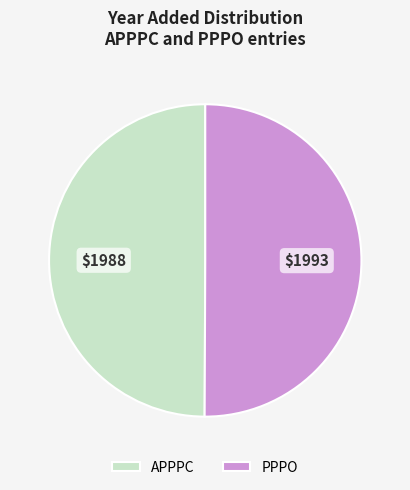

What is the ratio of the value at PPPO to the value at APPPC?

1.0